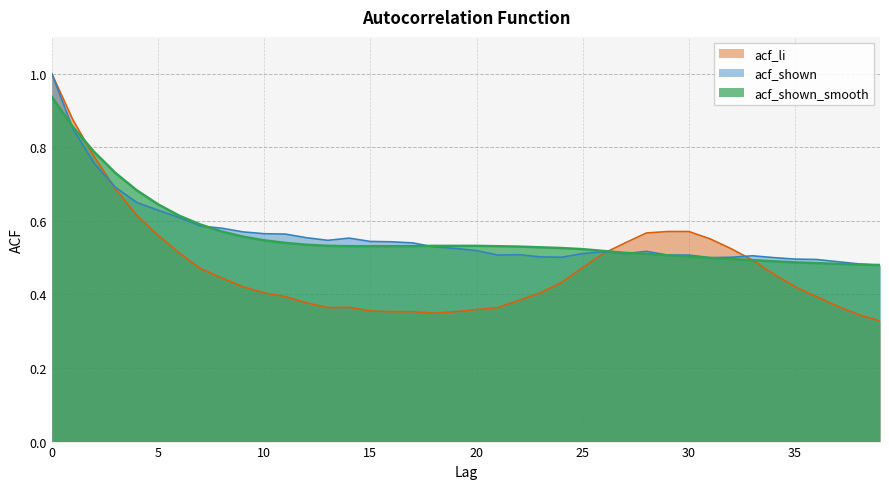

What is the difference between the highest and lowest values at 7?

0.1